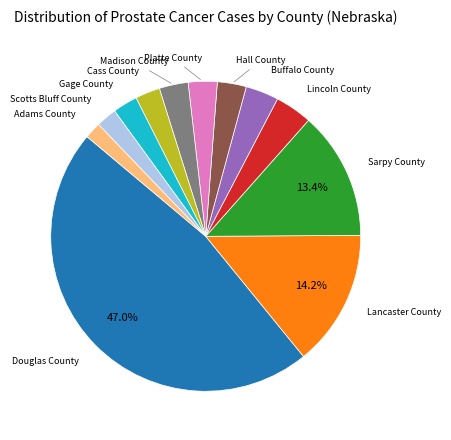

Is there a majority slice in this chart?

No